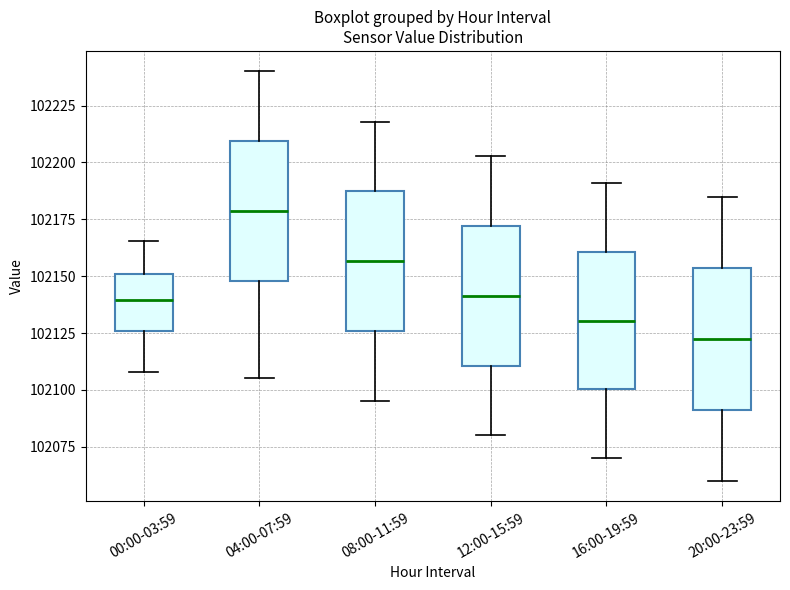

Where does the lower whisker of the box for 08:00-11:59 end on the y-axis? The values are not printed on the chart, so give them approximately, as read against the axis.

102095